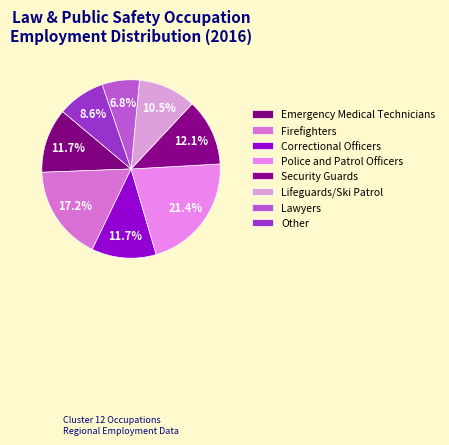

How many slices are in this pie chart?

8